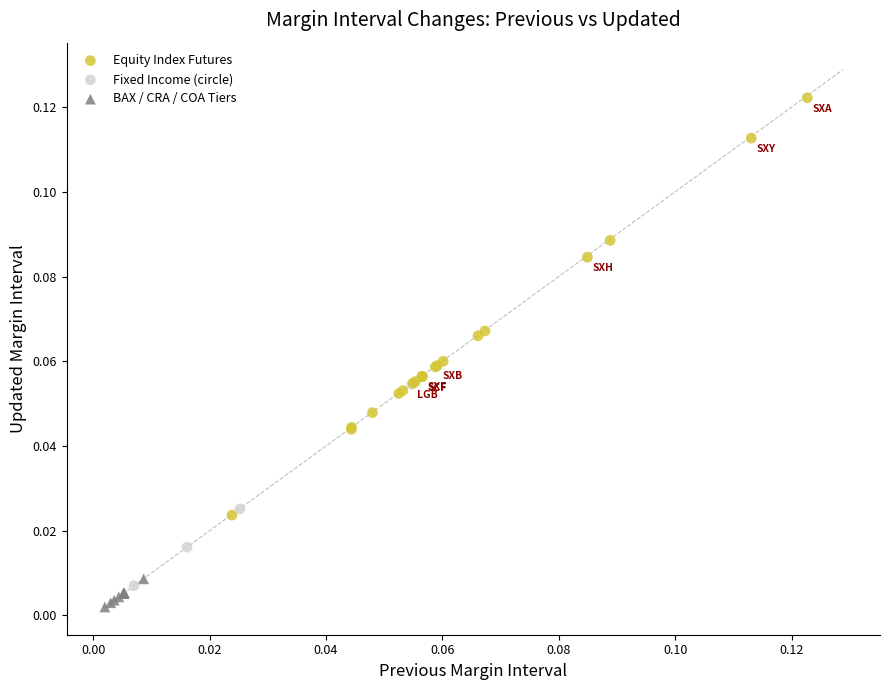

Which series reaches the maximum Y coordinate?

Equity Index Futures